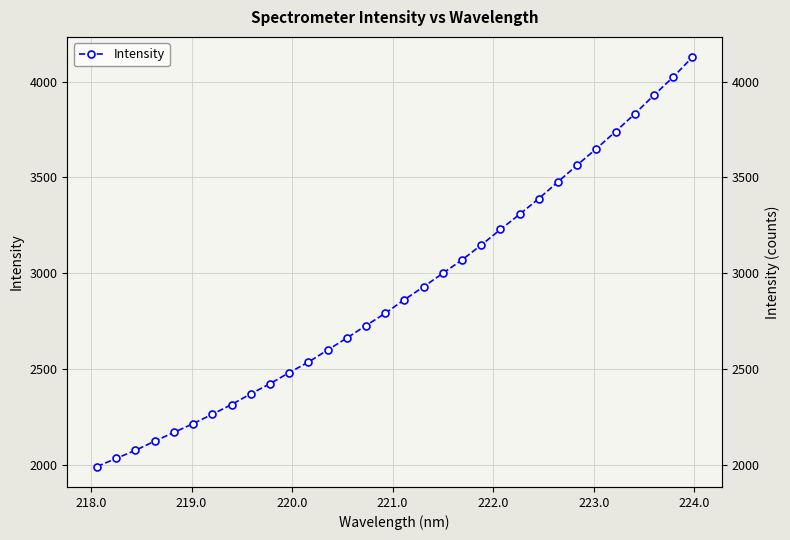

Reading left to right, what are all the values shown in this chart?

1989.8	2032.2	2074.4	2122.2	2167.9	2213.7	2262.7	2313.4	2369.5	2422.1	2480.3	2535.2	2598.2	2660.7	2726.3	2790.2	2861.4	2928.6	2999.1	3068.9	3146.5	3227.8	3307.0	3389.0	3476.6	3564.4	3649.7	3739.1	3831.3	3928.9	4023.4	4127.0